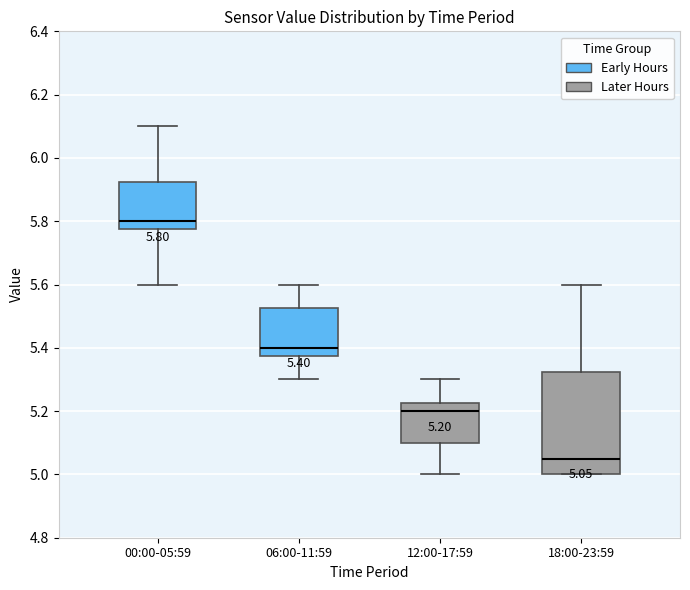

Which box has the lowest median line?

18:00-23:59